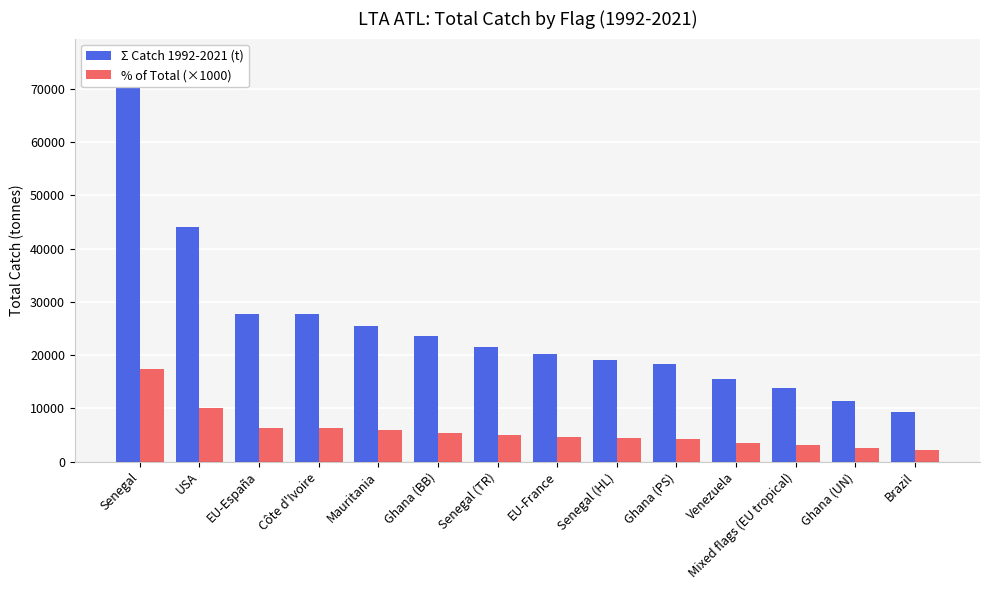

Is it true that % of Total (×1000) equals 2294.4 at Senegal (TR)?

False